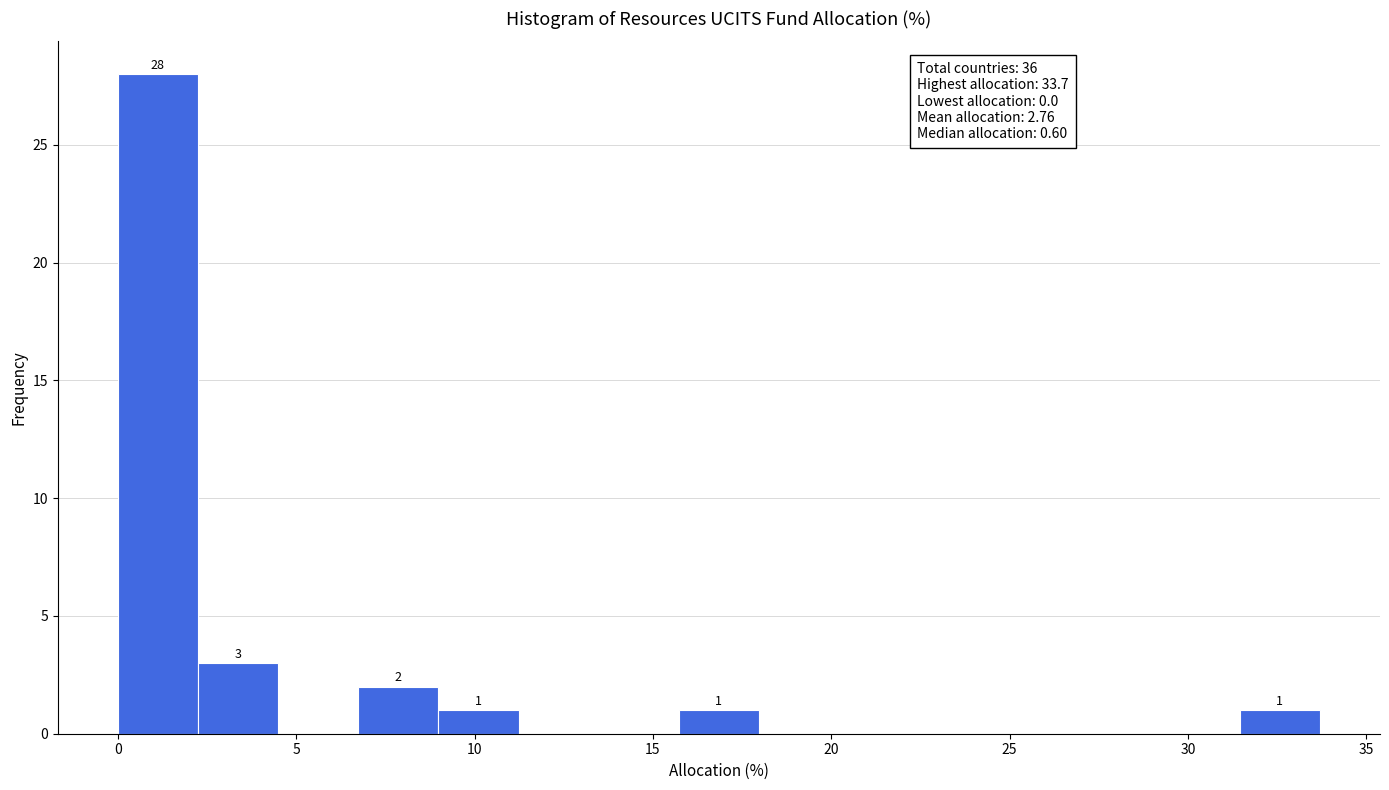

Which range on the x-axis has the tallest bar?

0.0 to 2.0